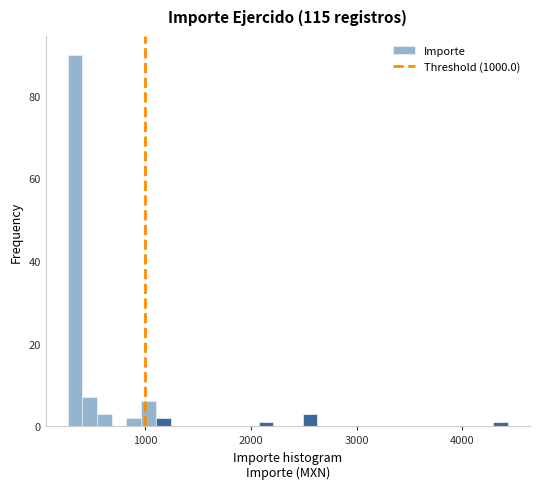

Around what value on the x-axis is the tallest bar? Give the approximate position of its centre, as read against the axis.

300